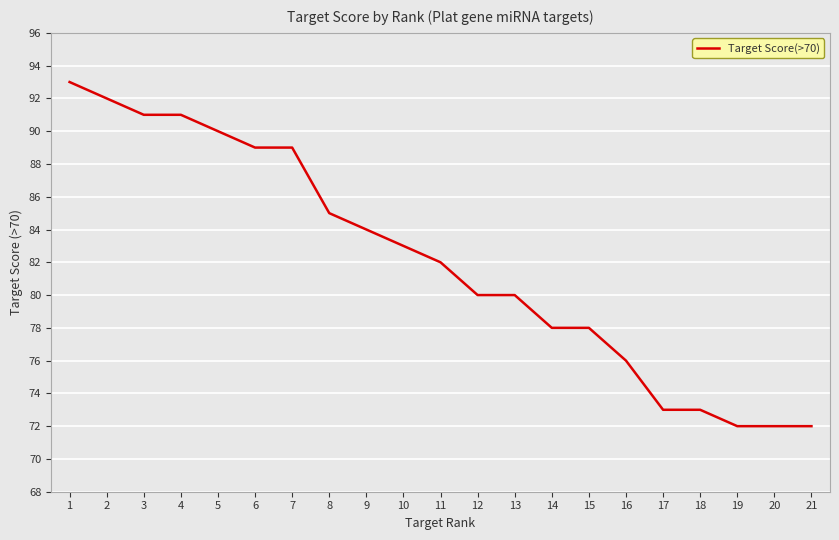

Is it true that the value at 6 is 89?

True